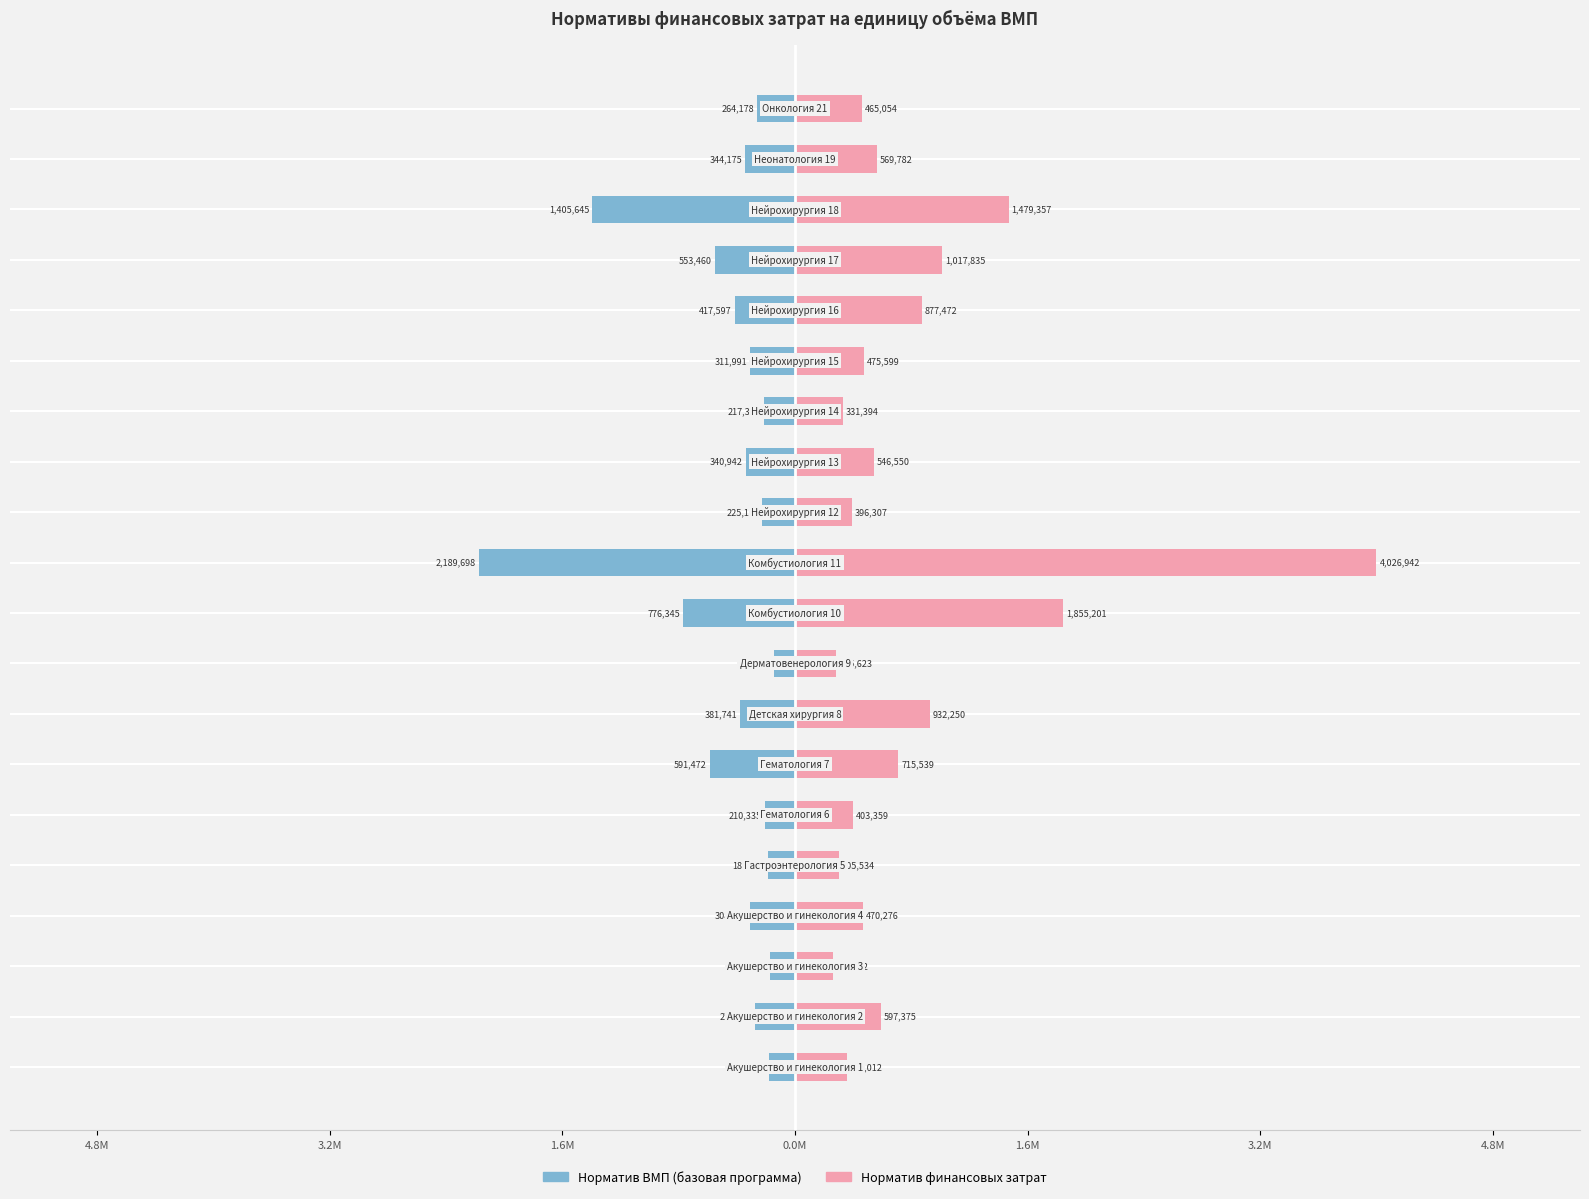

List the series in order of their peak value, highest first.

Норматив финансовых затрат, Норматив ВМП (базовая программа)